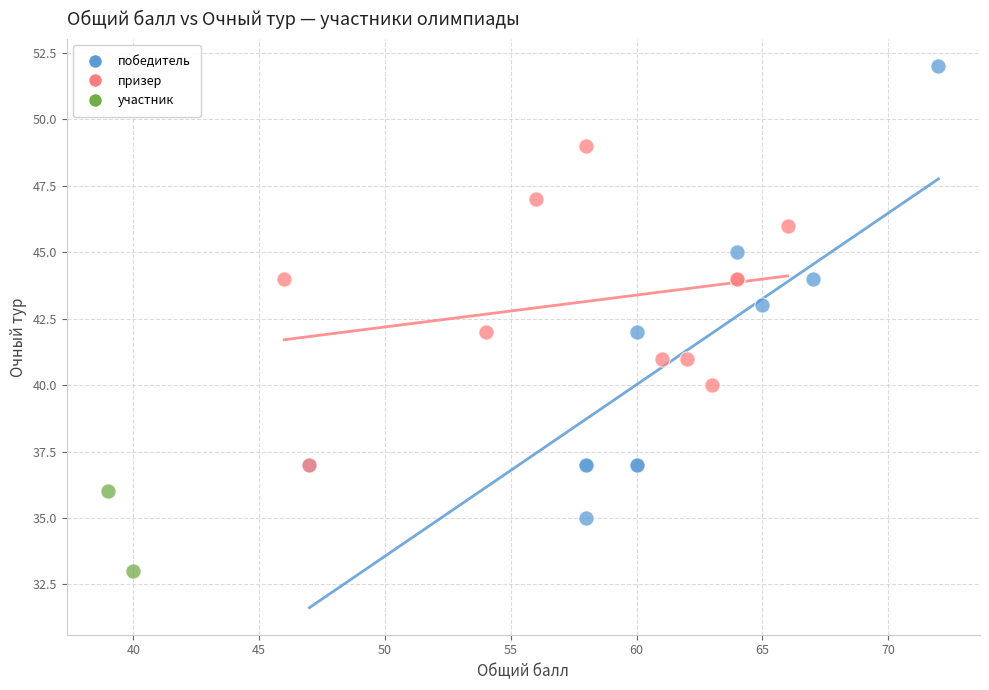

What are all the series names shown in the legend?

победитель, призер, участник